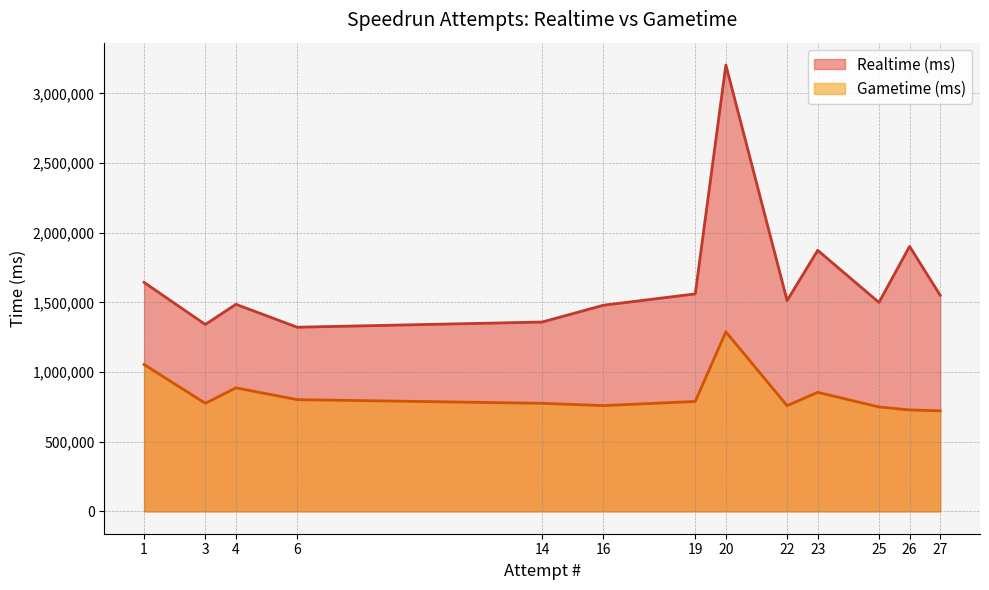

List the series in order of their overall mean, lowest first.

Gametime (ms), Realtime (ms)